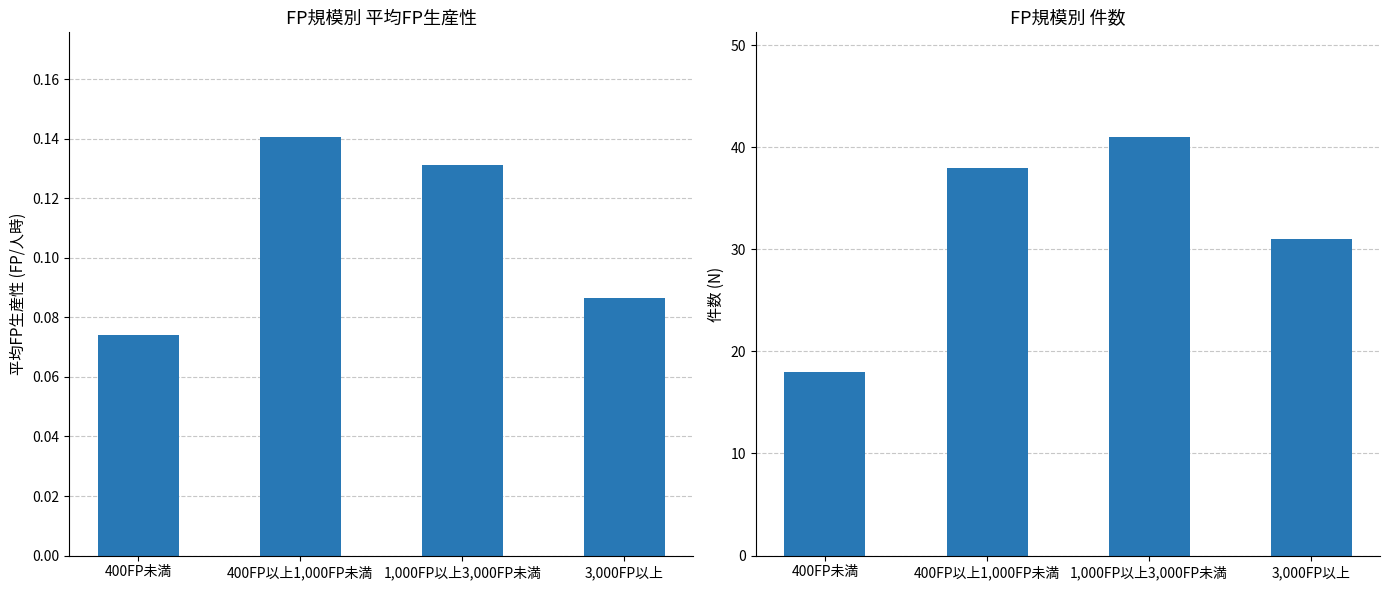

What is the label of the 1st bar from the right?

3,000FP以上